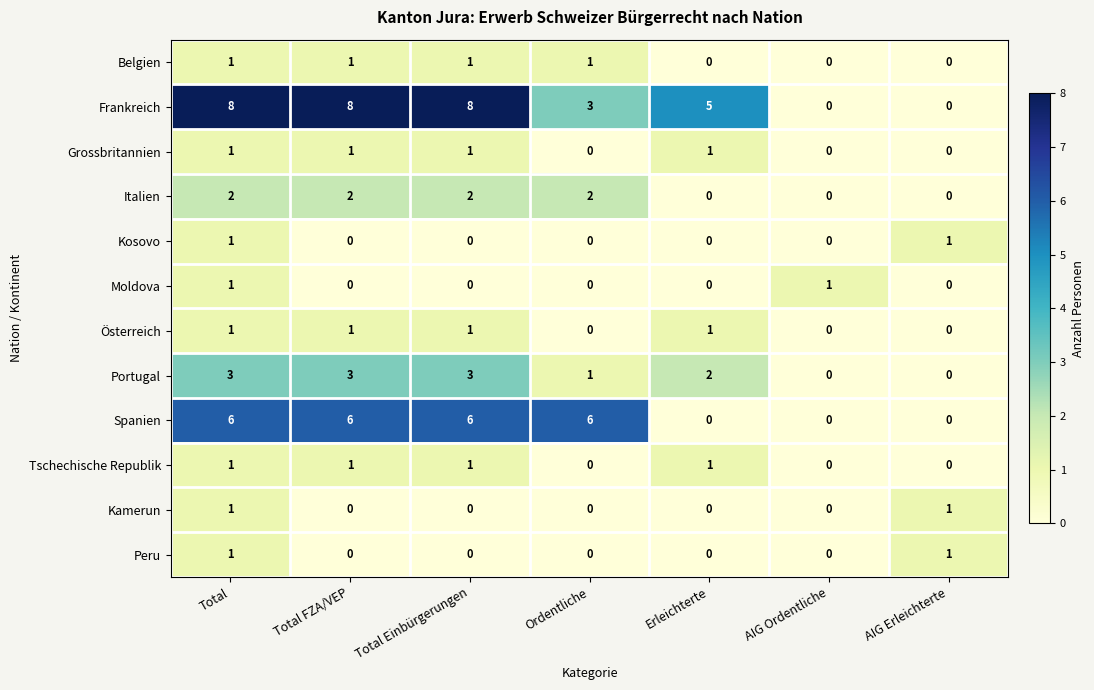

Is it true that Tschechische Republik equals 0 at AIG Ordentliche?

True